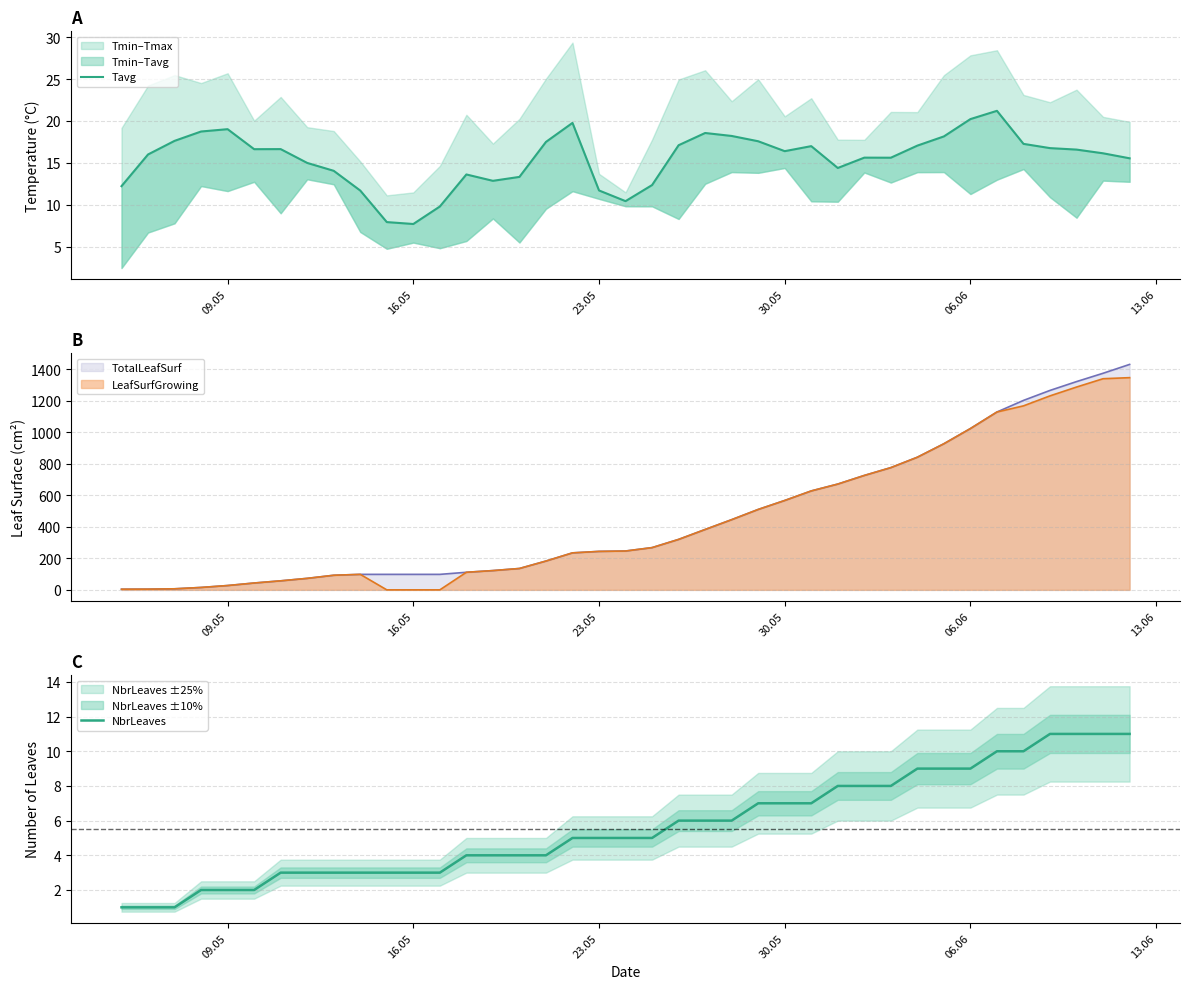

Between 09.05 and 16.05, which series saw the biggest shift?

Tavg